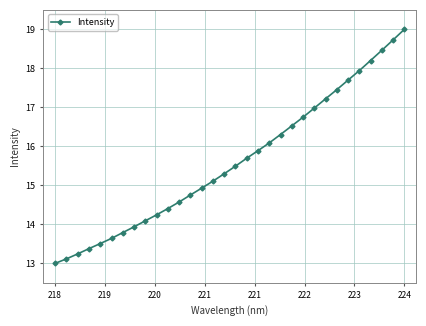

What is the smallest value displayed?

13.0